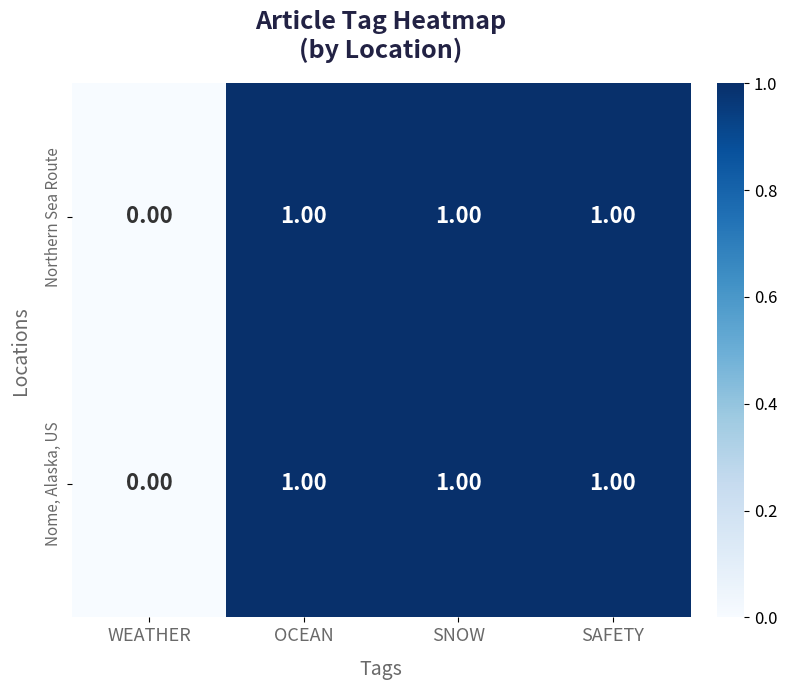

Which label corresponds to the smallest value in the chart?

WEATHER